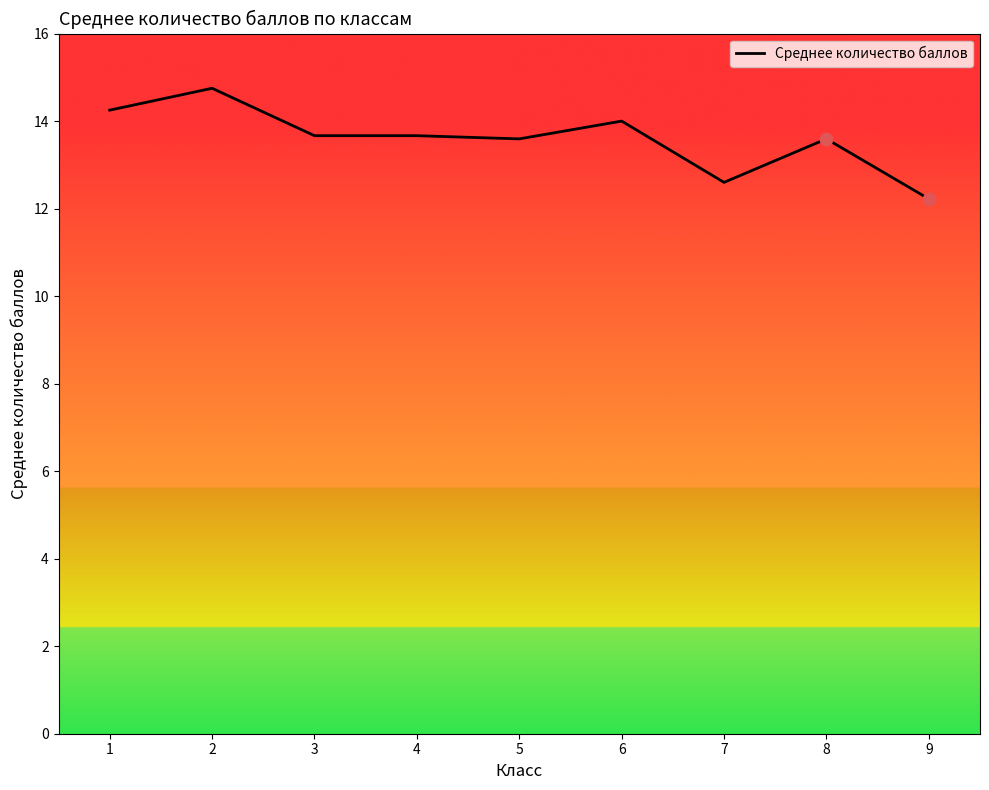

Between 2 and 3, which is larger?

2